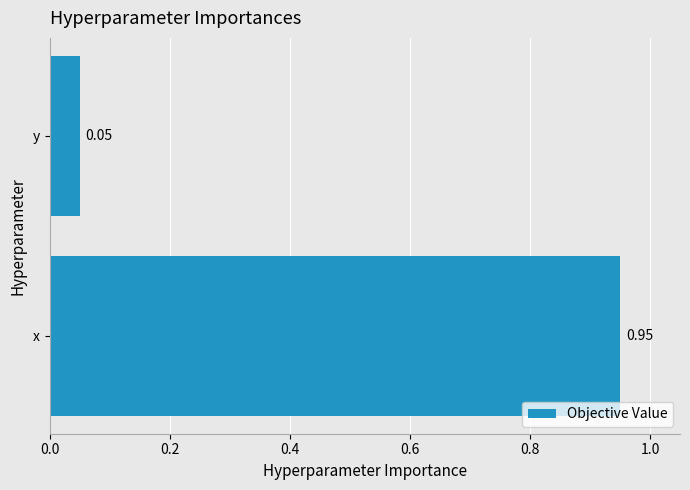

List the labels in order of value, largest first.

x, y